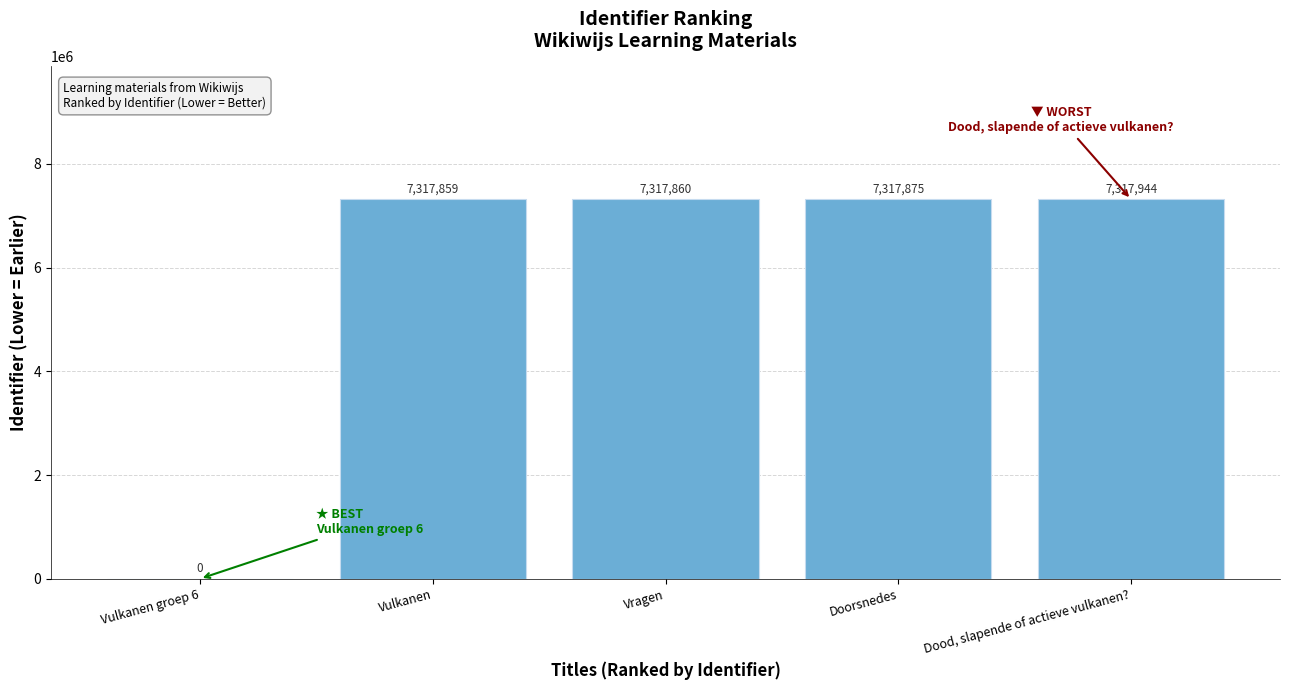

Between Dood, slapende of actieve vulkanen? and Vragen, which is larger?

Dood, slapende of actieve vulkanen?